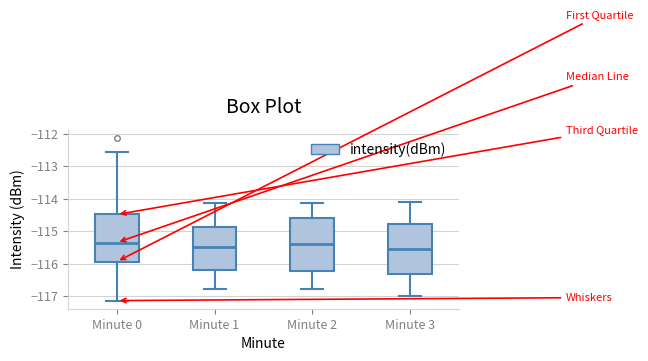

Where does the median line of the box for Minute 0 sit on the y-axis? The values are not printed on the chart, so give them approximately, as read against the axis.

-115.4